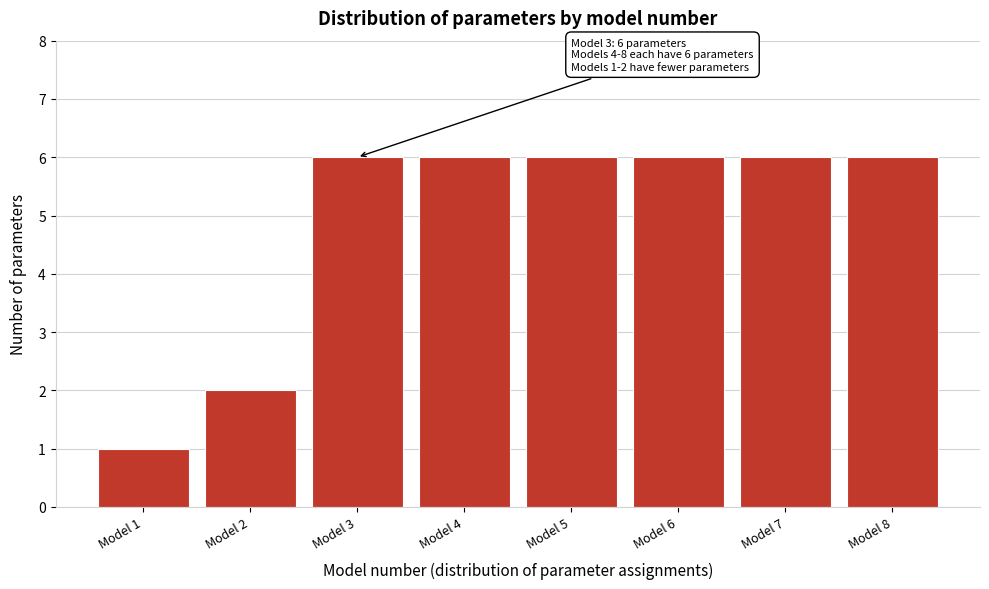

Reading left to right, what are all the values shown in this chart?

1	2	6	6	6	6	6	6